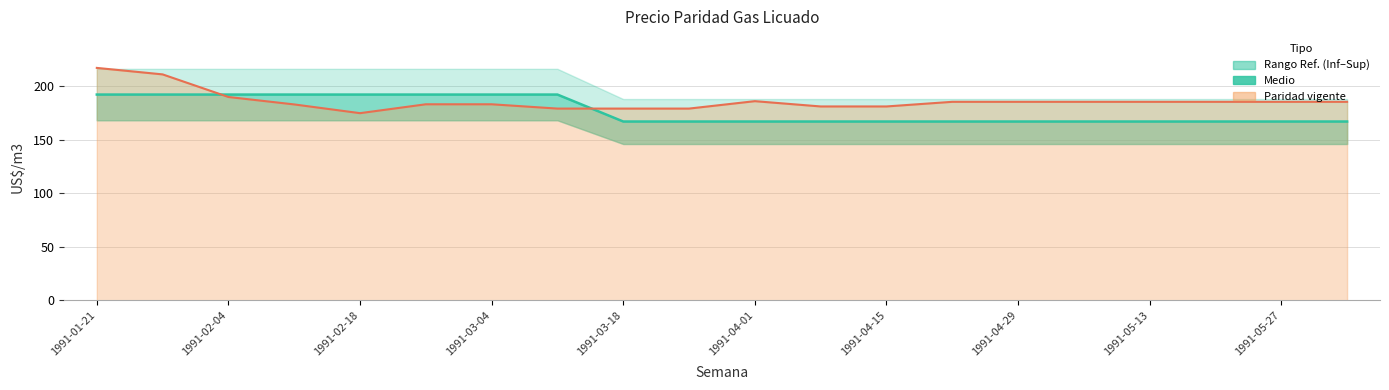

Which has a higher value, 1991-05-27 or 10?

1991-05-27